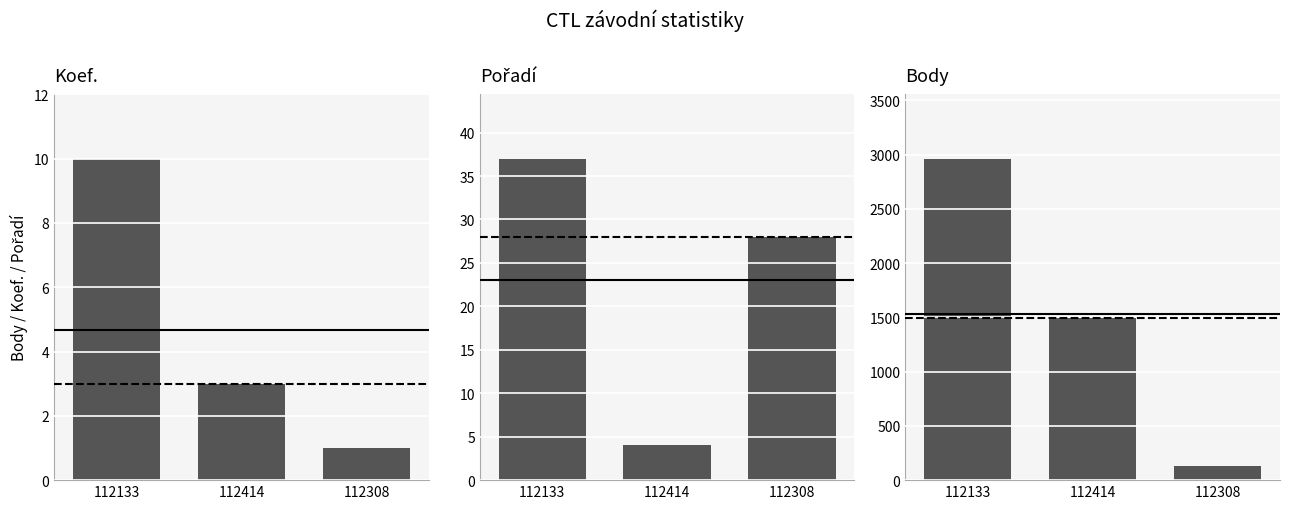

Where does the Pořadí series first go above 28?

112133